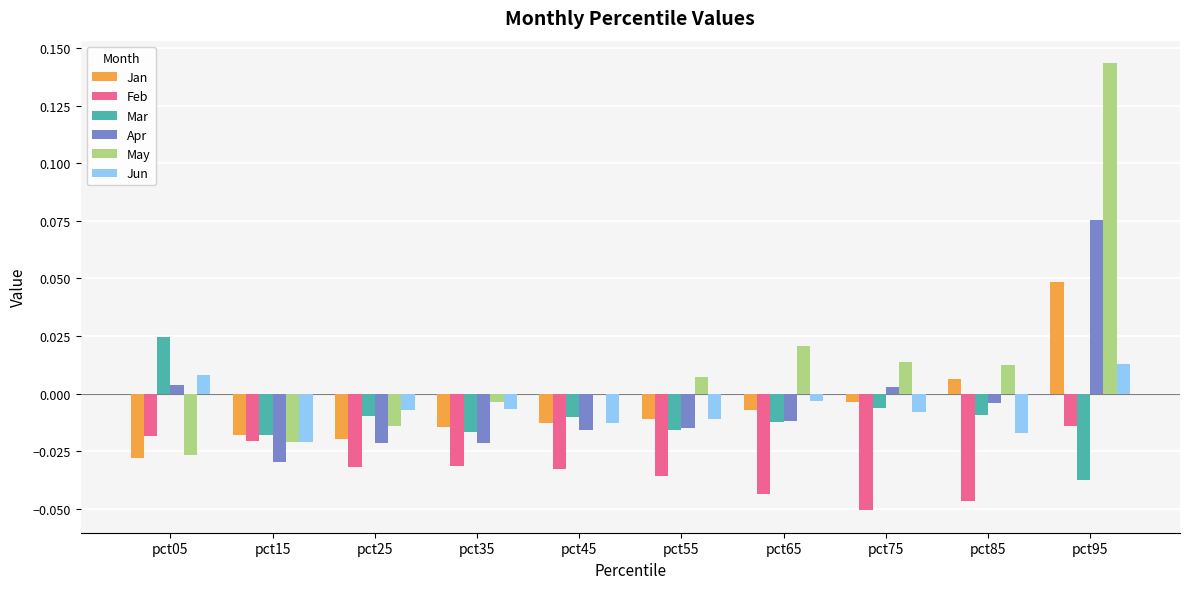

Where is May nearest to the value 0?

pct45